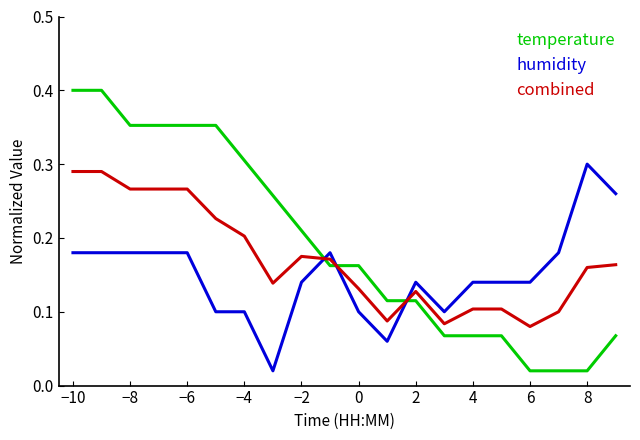

Which series ends up on top after the final intersection of combined and temperature?

combined